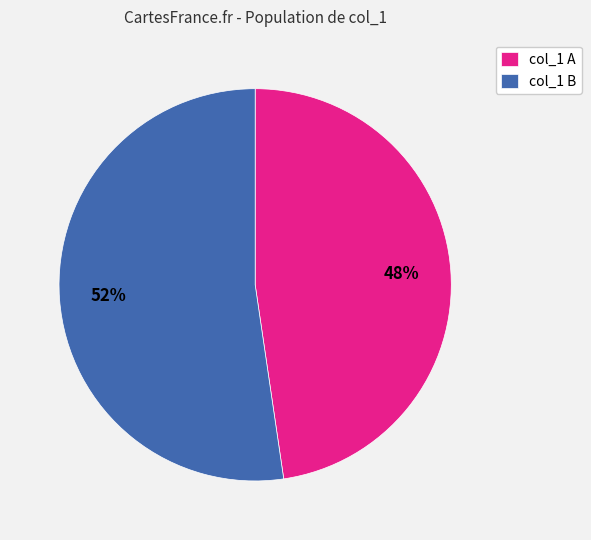

What is the ratio of the value at col_1 B to the value at col_1 A?

1.1